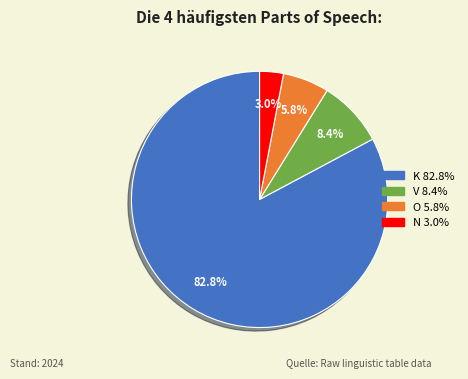

What percentage is the V slice, to the nearest percent?

8%